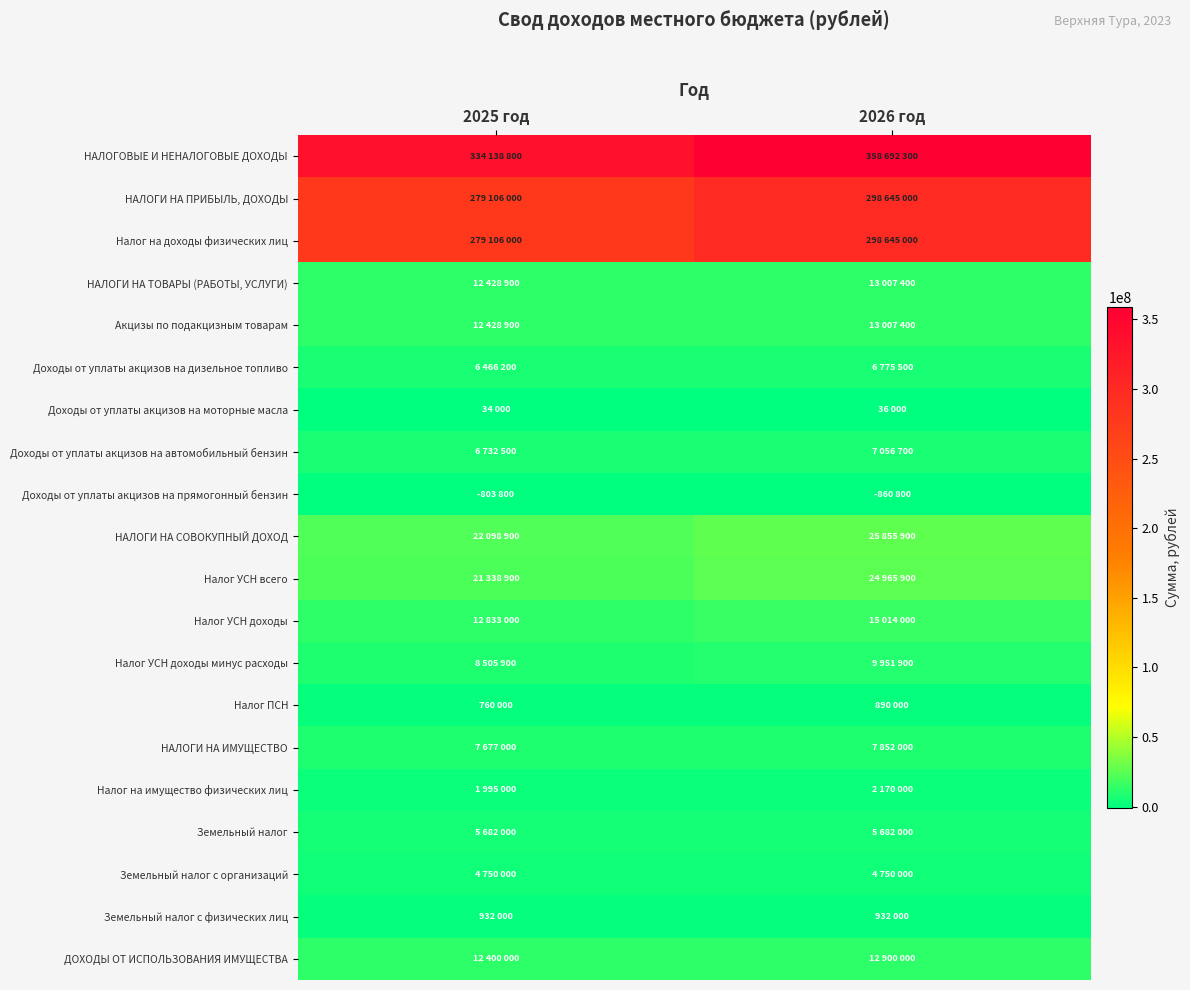

At how many categories does at least one series exceed 193670641?

2